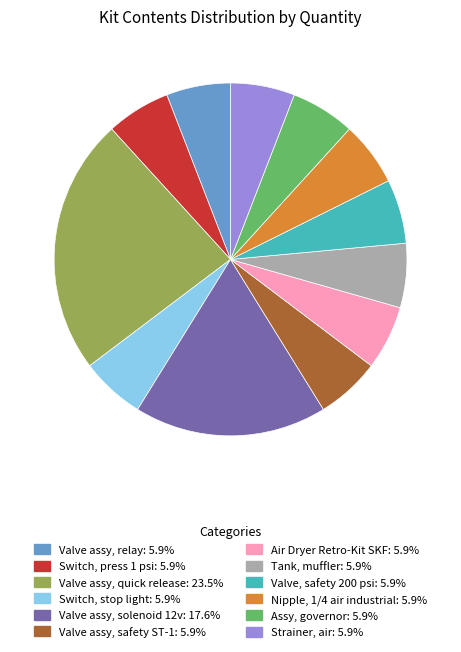

How many segments does this pie chart have?

12